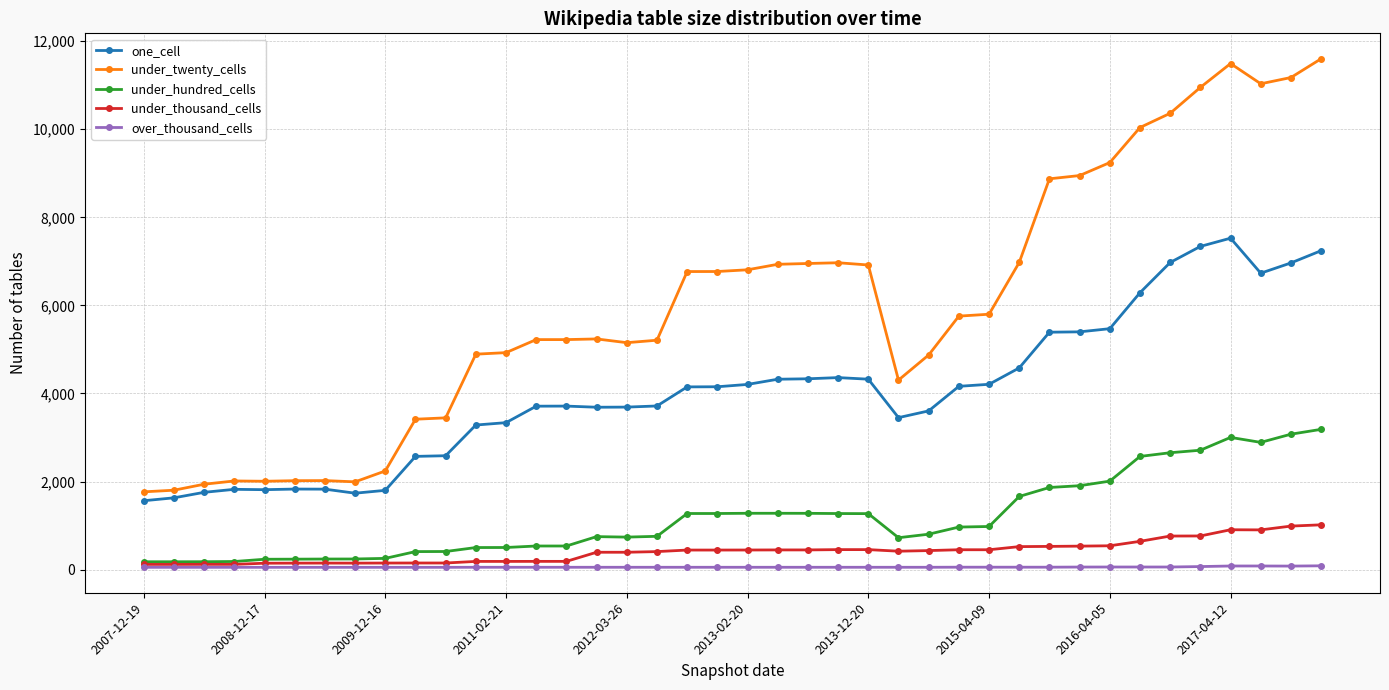

True or false: over_thousand_cells and one_cell intersect in this chart.

False